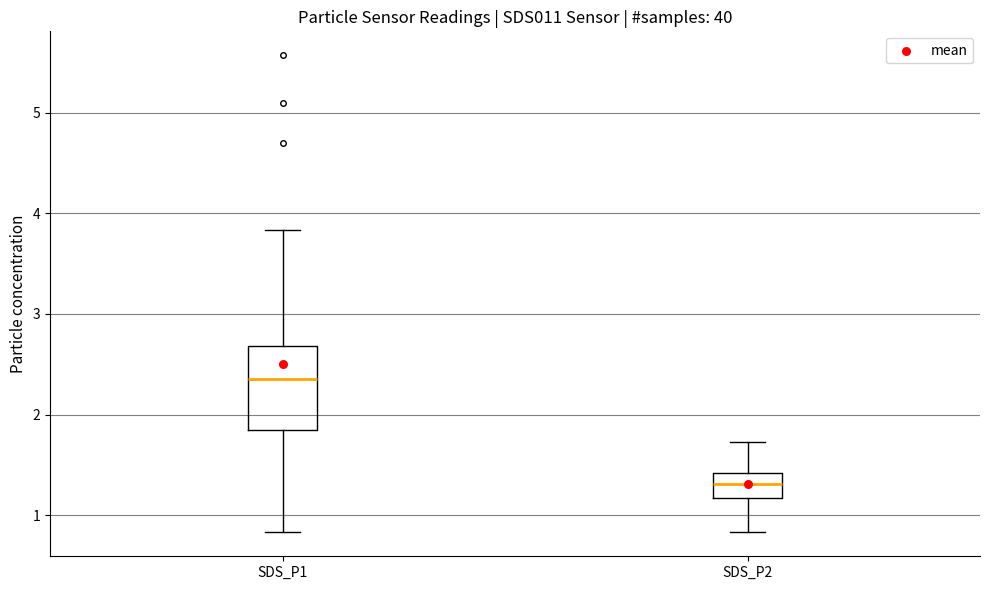

Reading left to right, read every box against the y-axis: the position of its median line, the range the box covers, and the ends of its whiskers. The values are not printed on the chart, so give them approximately, as read against the axis.

SDS_P1: median 2.4, box 1.8 to 2.7, whiskers 0.8 to 3.8
SDS_P2: median 1.3, box 1.2 to 1.4, whiskers 0.8 to 1.7